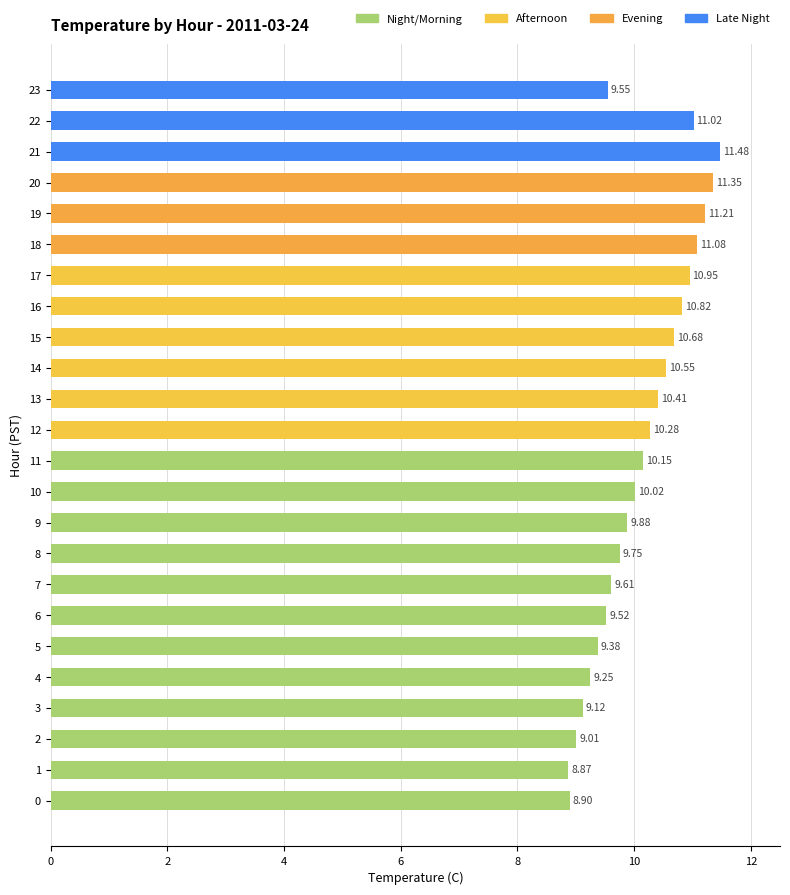

What is the sum of all values?

242.8